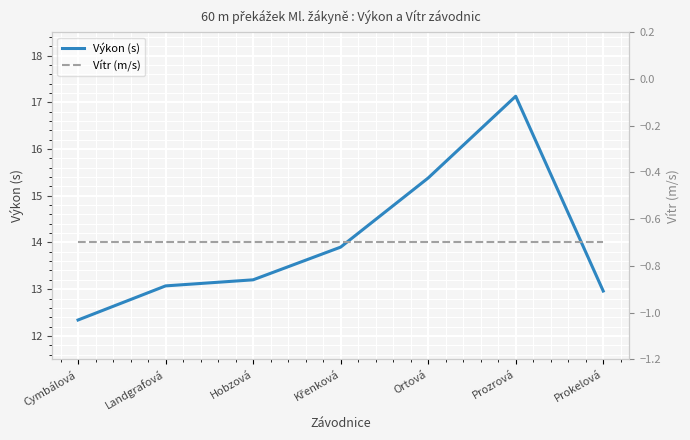

What is the greatest value displayed?

17.1